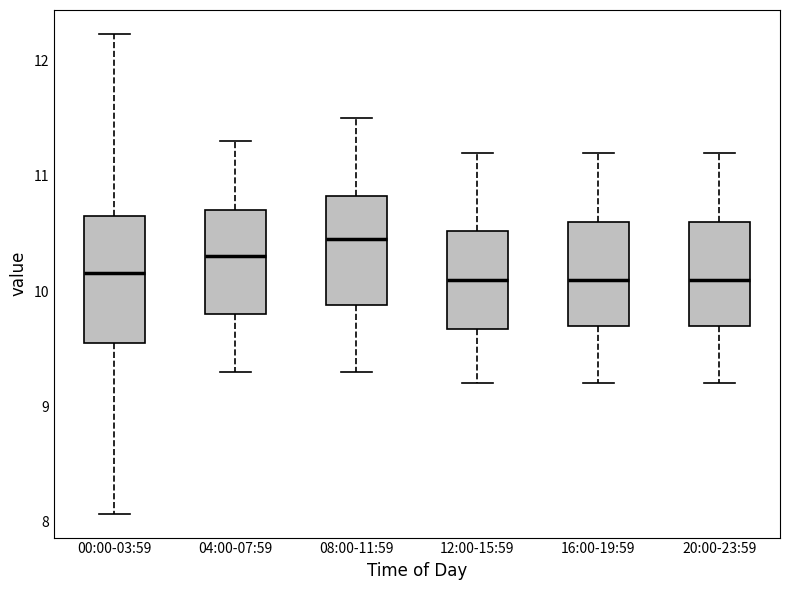

Where does the lower whisker of the box for 16:00-19:59 end on the y-axis? The values are not printed on the chart, so give them approximately, as read against the axis.

9.2